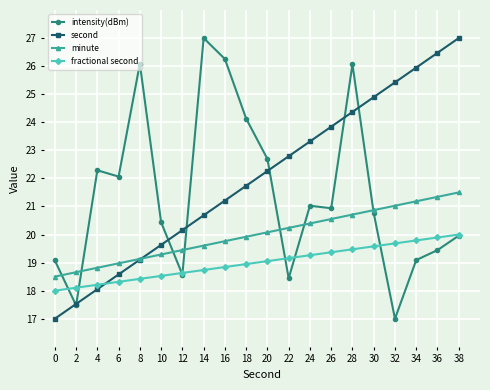

At which label does fractional second reach its peak?

38